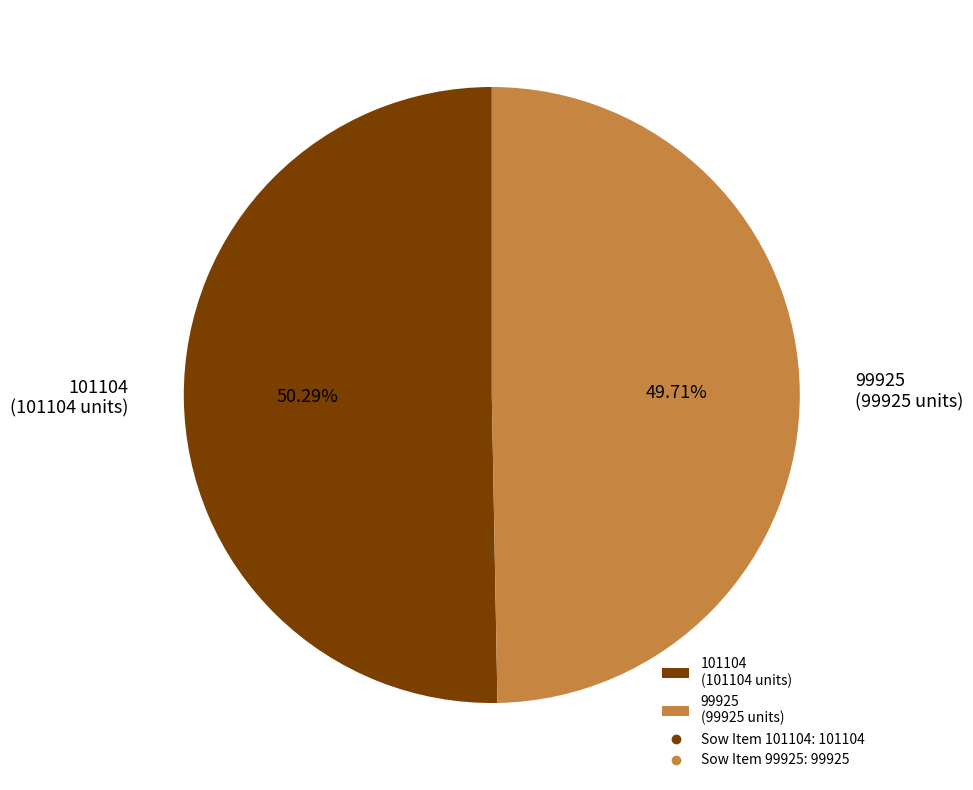

To the nearest percent, what is the average slice percentage?

50%